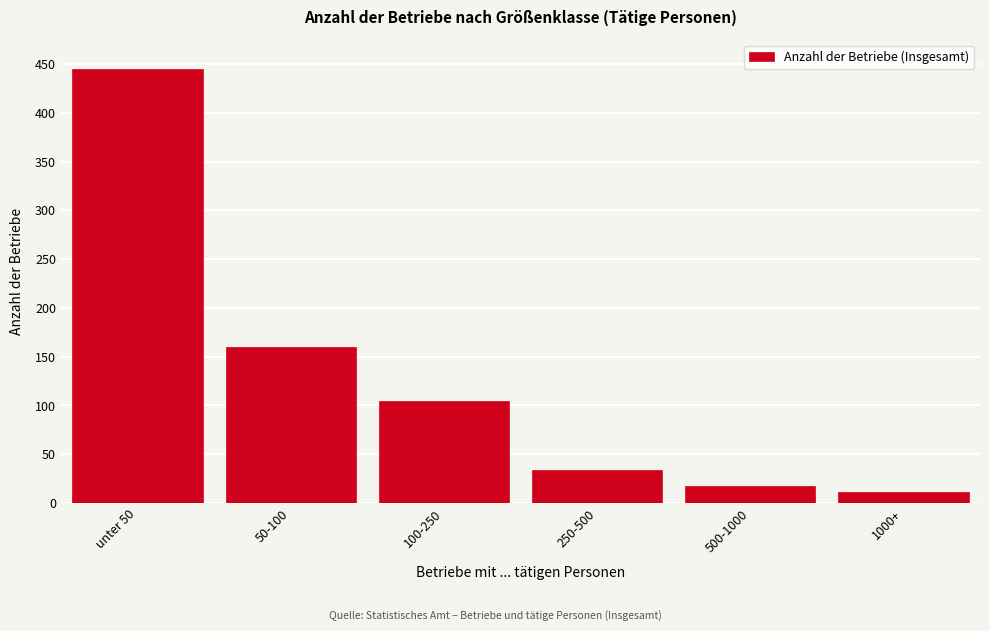

Reading left to right, extract all data points from this chart.

unter 50=445	50-100=160	100-250=105	250-500=34	500-1000=17	1000+=11